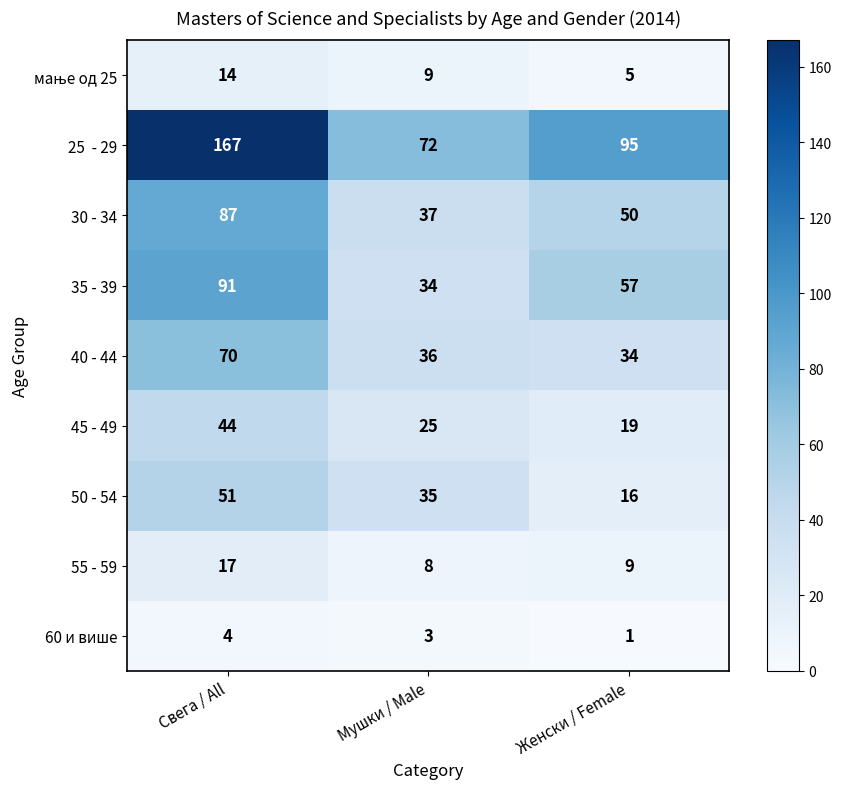

What is the total value across all series at Свега / All?

545